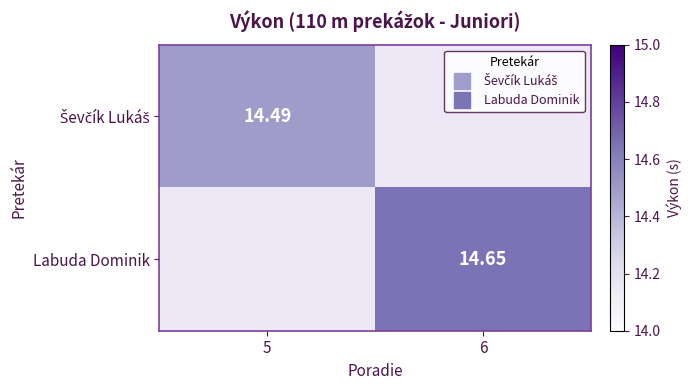

Is it true that Labuda Dominik equals 20.1 at 6?

False